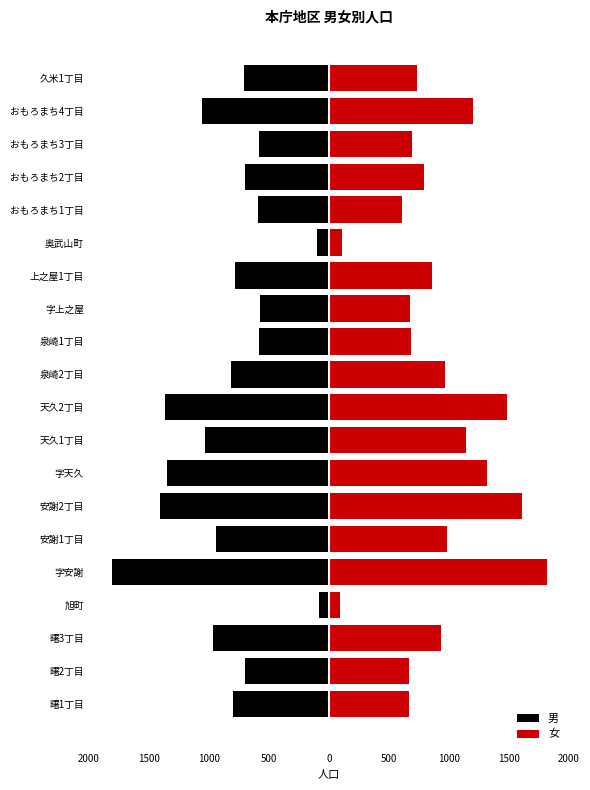

Which series has the largest range (max minus min)?

男